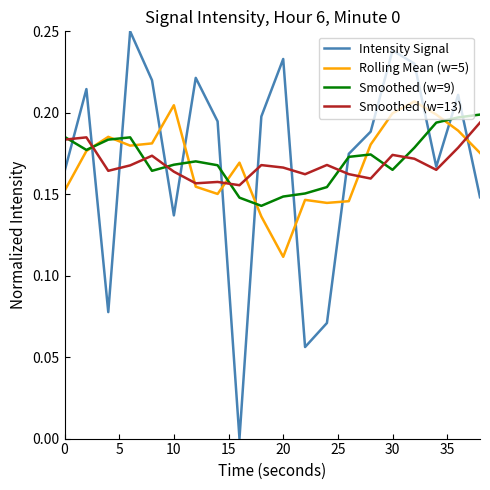

How many lines are shown in the chart?

4